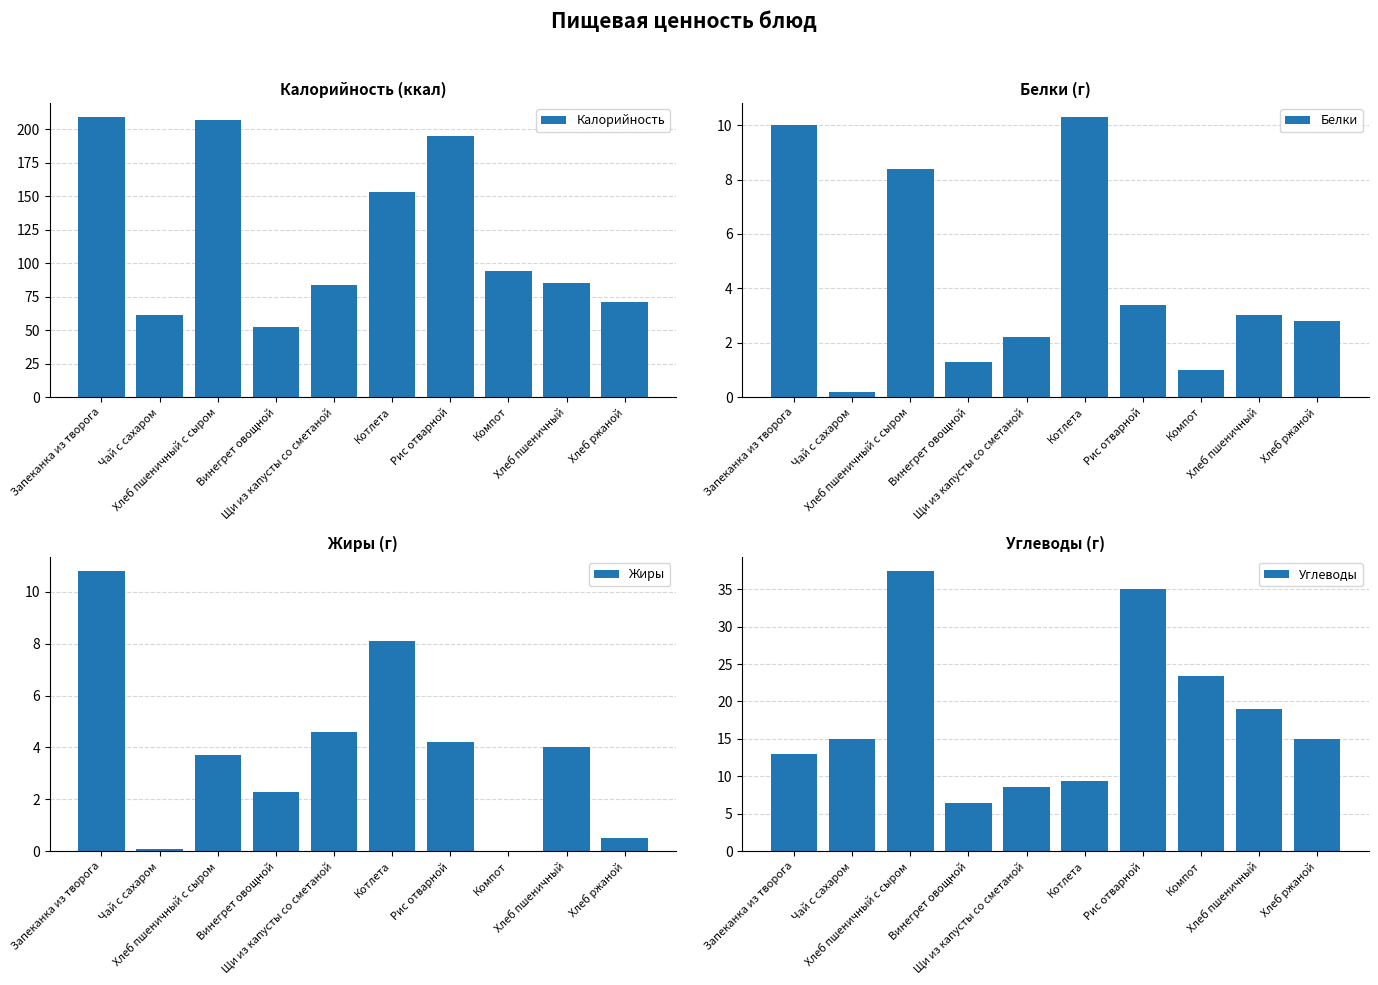

What is the value of the Калорийность bar at the 8th from the left?

94.0